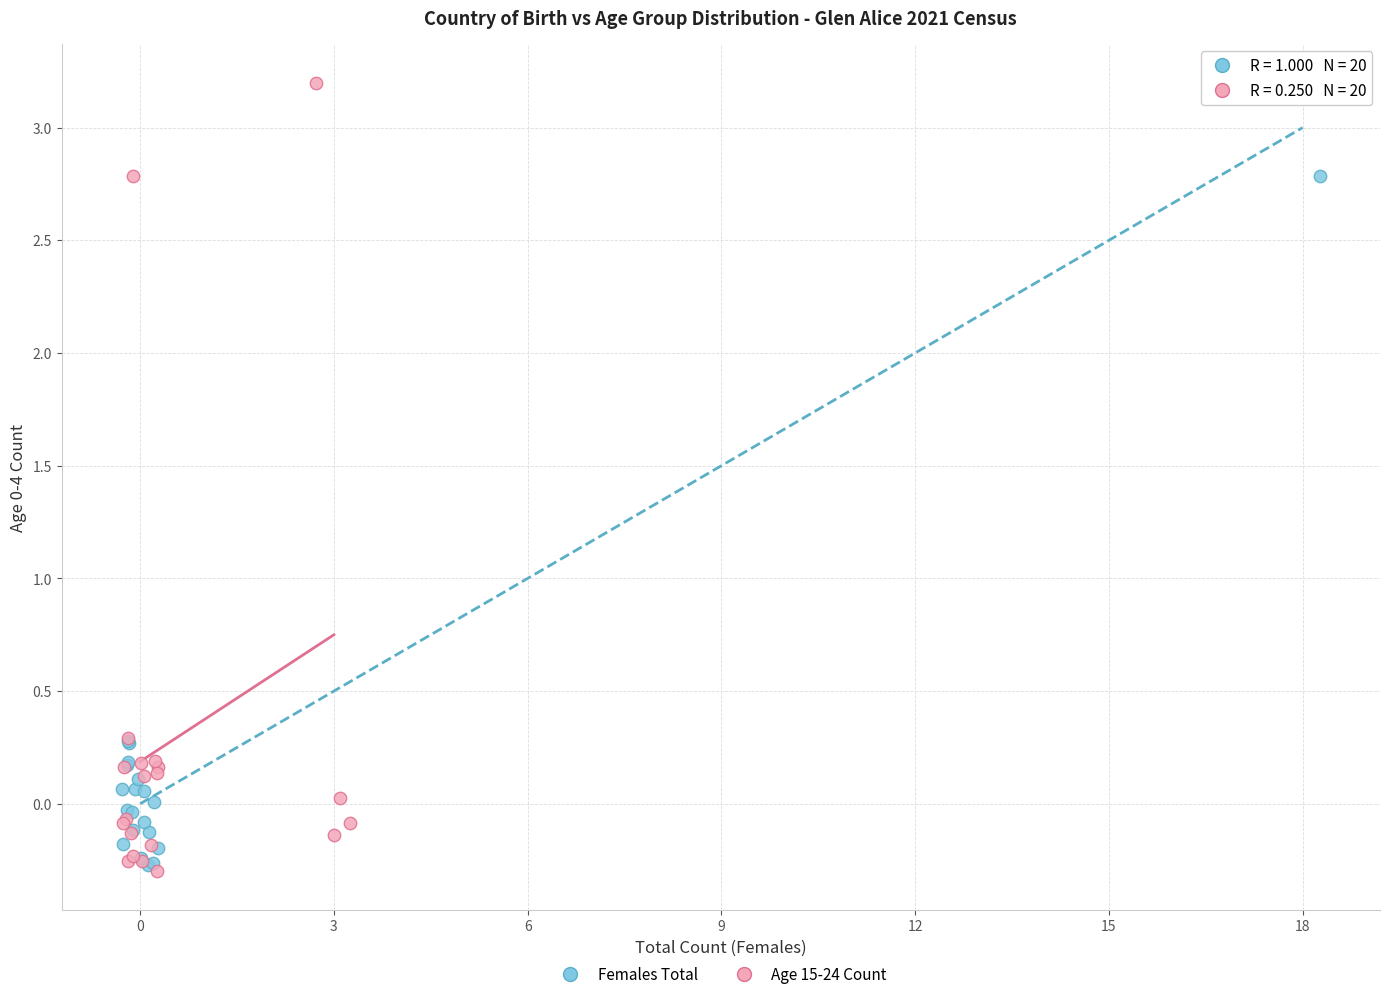

Which series has the widest spread of Y values?

Age 15-24 Count